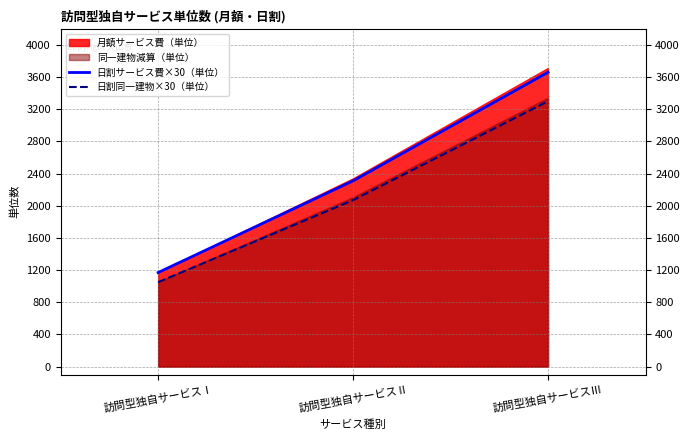

True or false: 日割サービス費×30（単位） has a value of 1170 at 訪問型独自サービスⅠ.

True